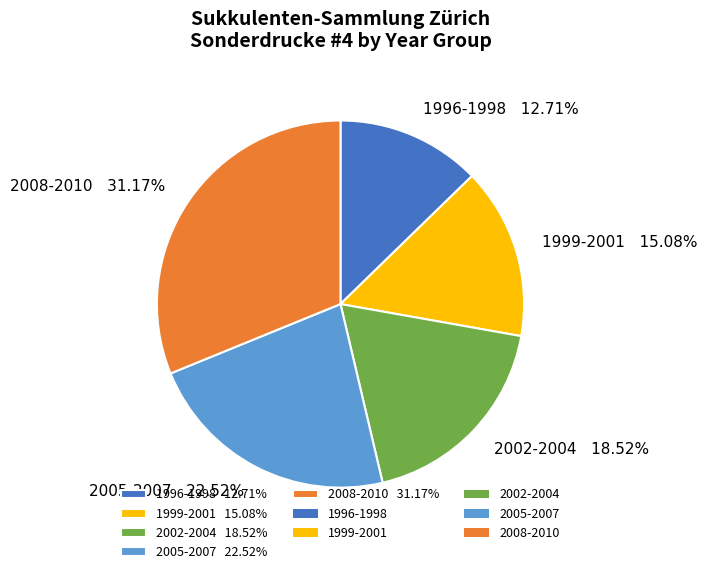

Between 2008-2010 31.17% and 1996-1998 12.71%, which is larger?

2008-2010 31.17%